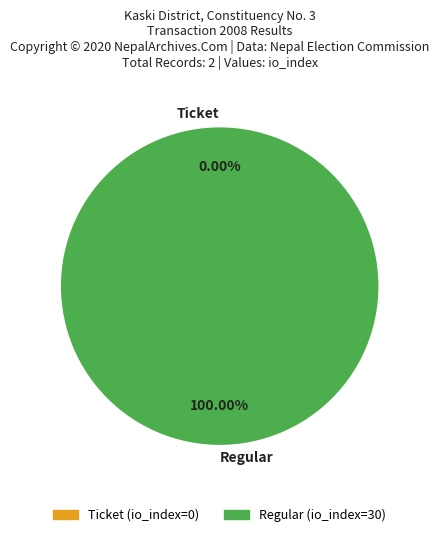

How many segments does this pie chart have?

2